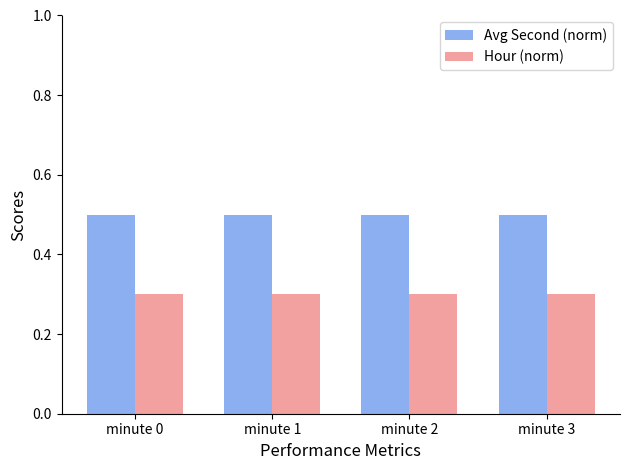

Rank the series at minute 0 from highest to lowest value.

Avg Second (norm), Hour (norm)